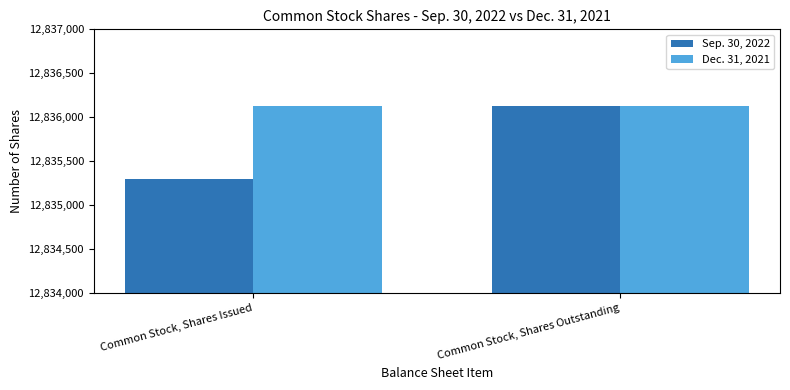

Is it true that Dec. 31, 2021 equals 21598825 at Common Stock, Shares Issued?

False